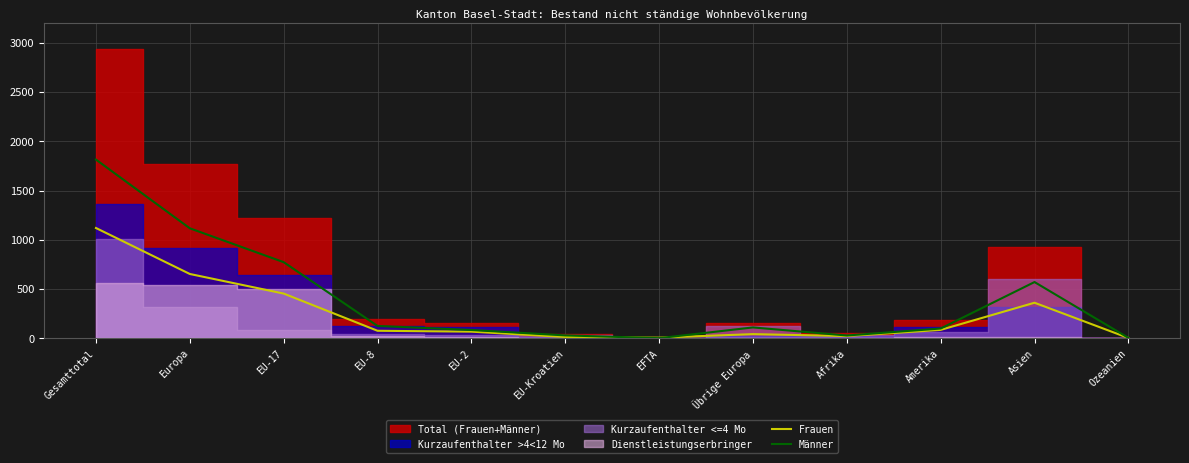

What is the highest value of the Männer series?

1814